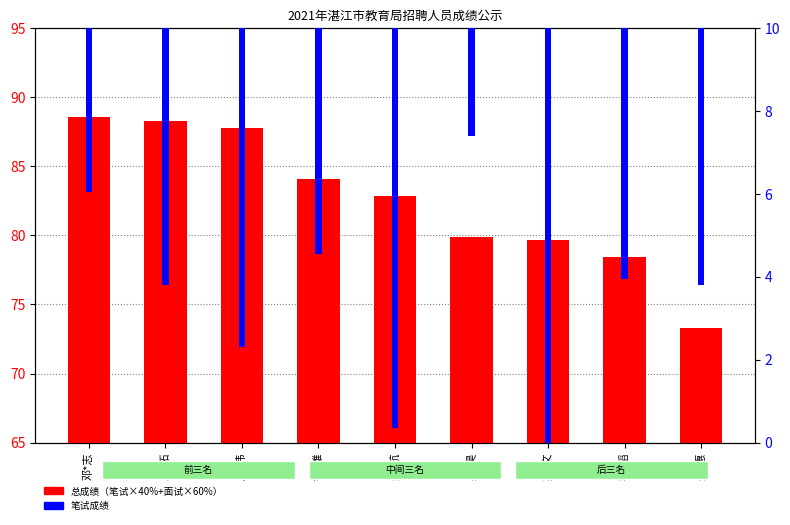

What is the label of the 4th bar from the right?

吴*昊